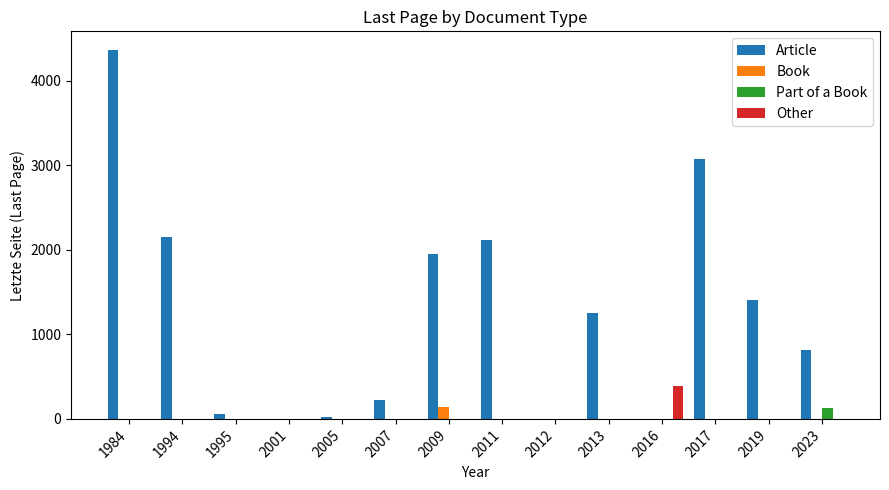

What are all the series names shown in the legend?

Article, Book, Part of a Book, Other